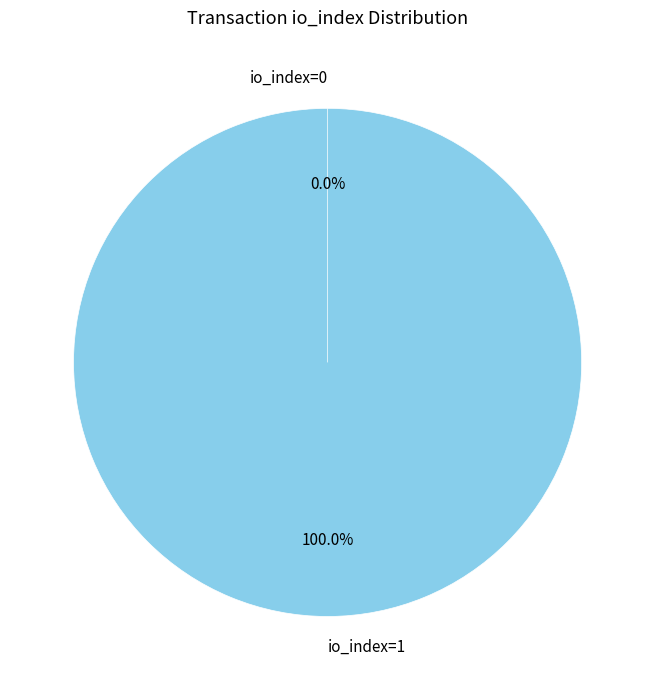

Is io_index=0 the majority of the pie?

No